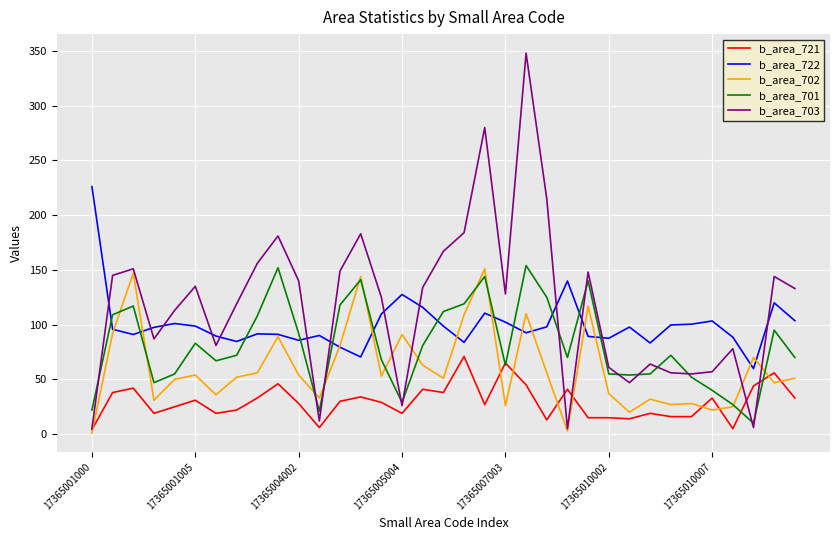

Which series has the widest spread of values?

b_area_703